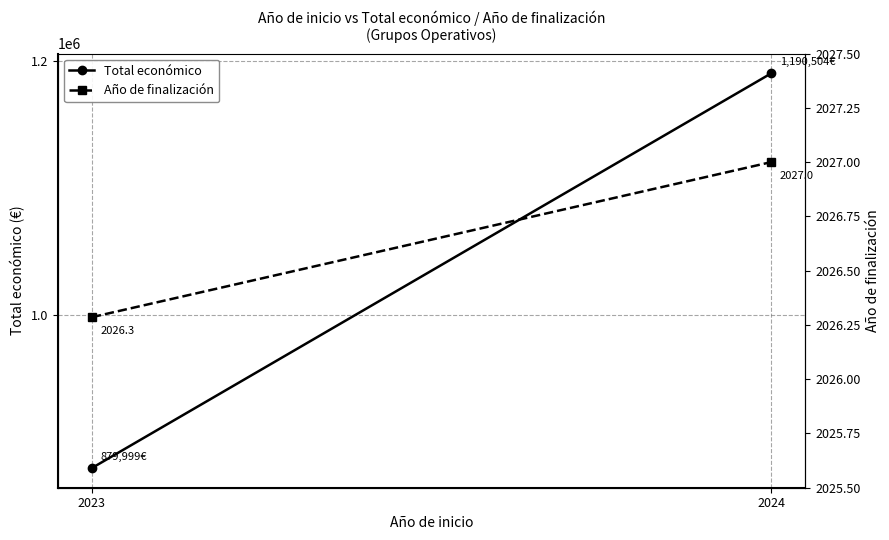

What is the value of the Año de finalización point at the 2nd from the left?

2027.0